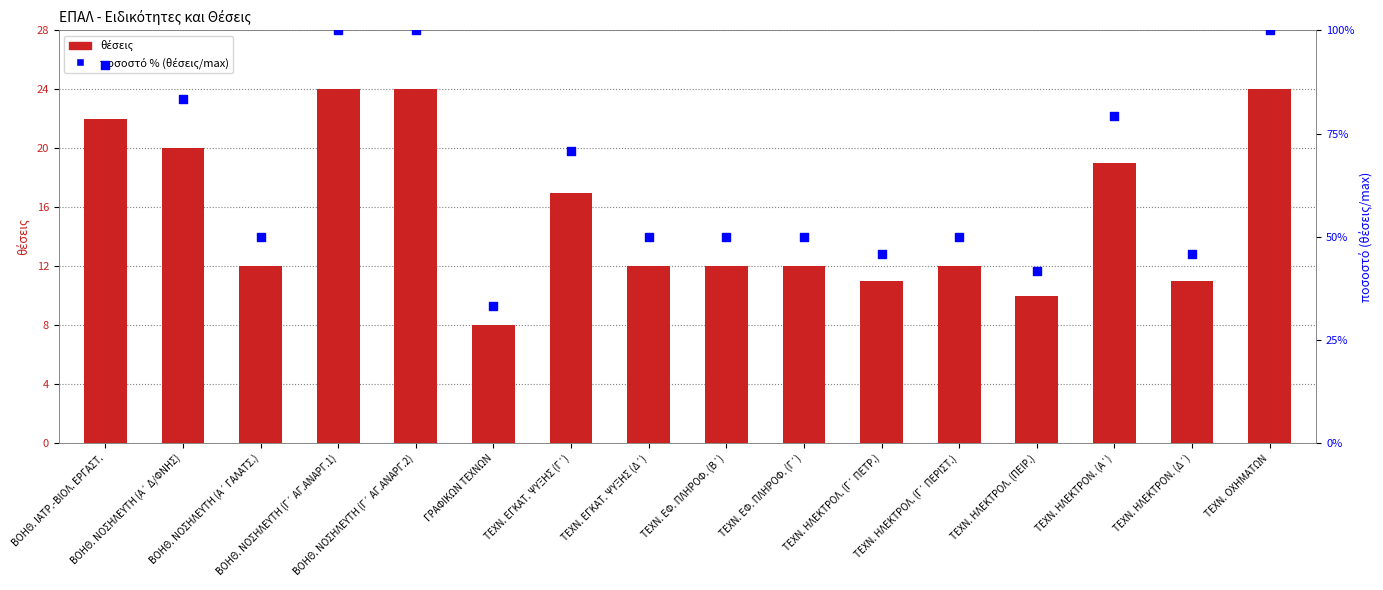

Which series reaches the maximum Y coordinate?

ποσοστό % (θέσεις/max)